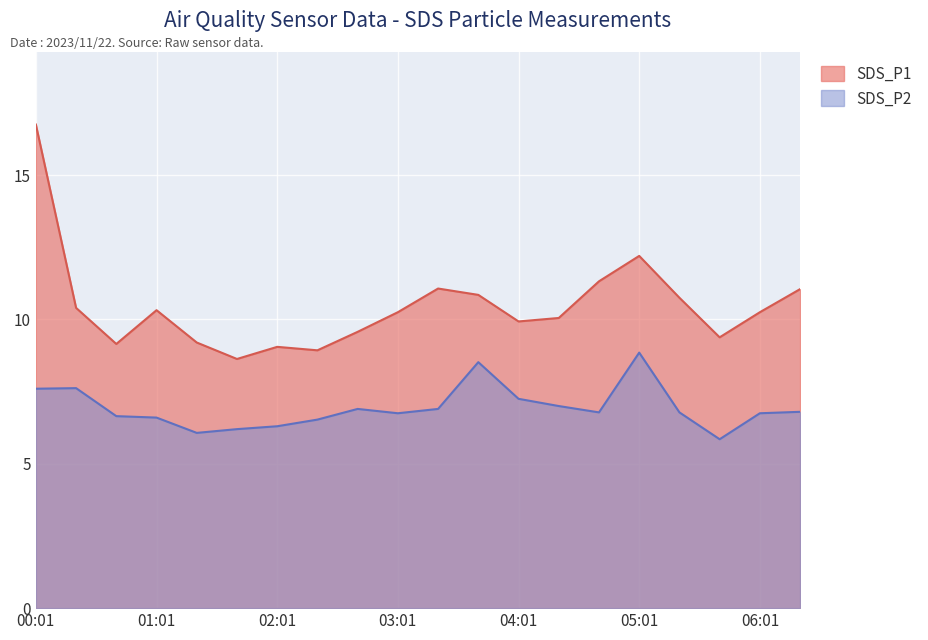

Approximately how many times larger is the value at 05:01 compared to 05:41?

1.3